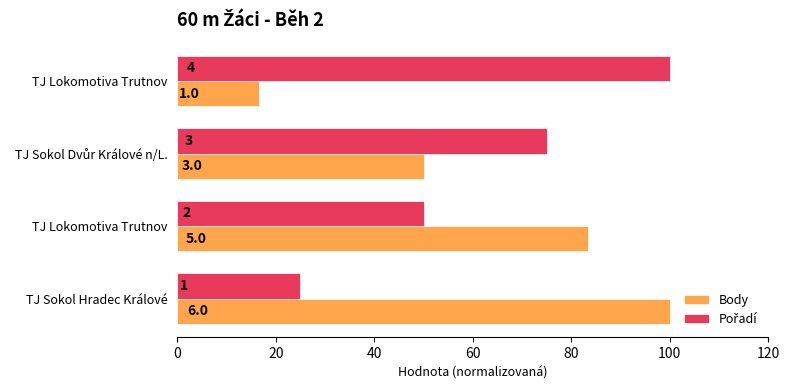

Reading right to left, transcribe all the data shown in this chart.

Body: 16.7	50.0	83.3	100.0
Pořadí: 100.0	75.0	50.0	25.0